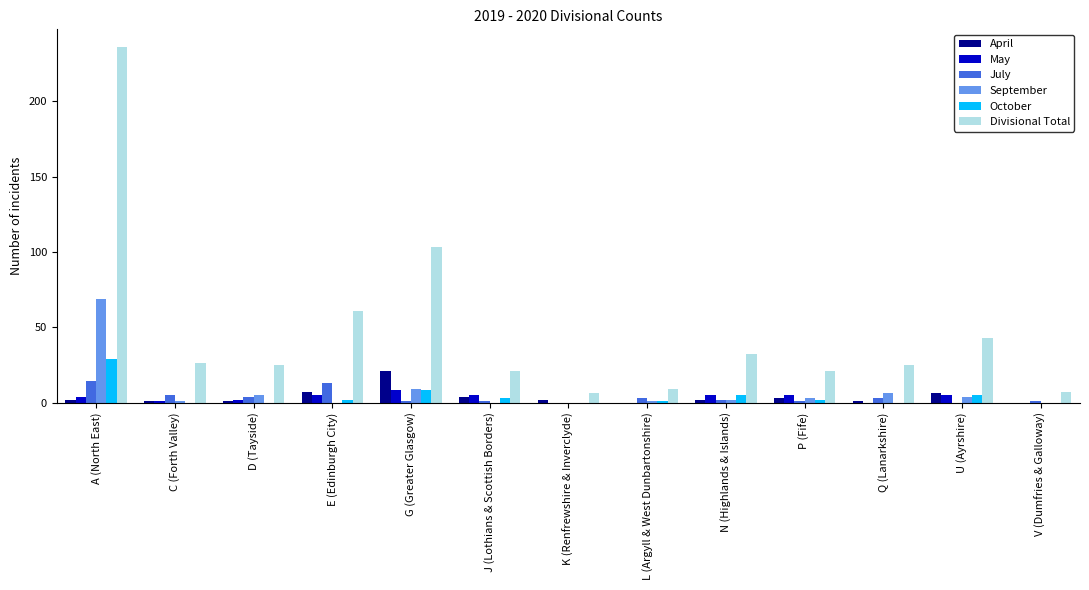

The October series shows 5 at U (Ayrshire). True or false?

True